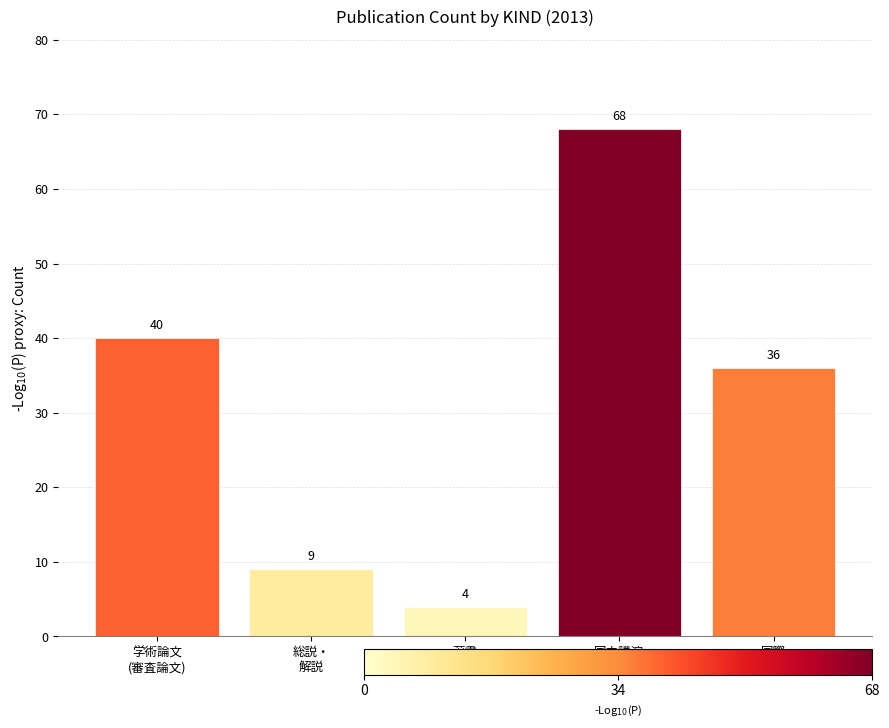

Reading left to right, list all the values displayed in this chart.

40	9	4	68	36